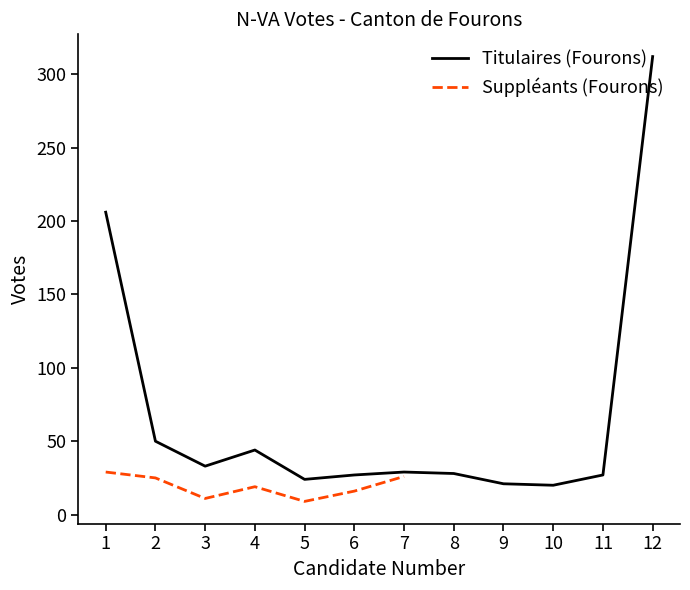

List the labels in order of value, largest first.

12, 1, 2, 4, 3, 7, 8, 6, 11, 5, 9, 10